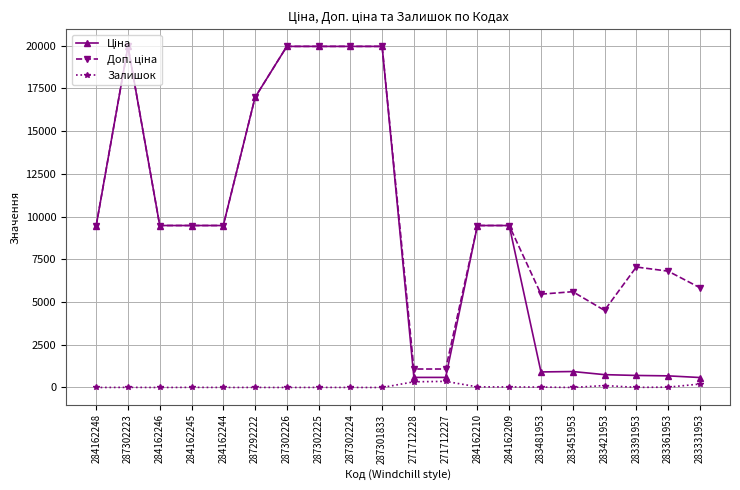

What is the maximum value shown in the chart?

19964.2